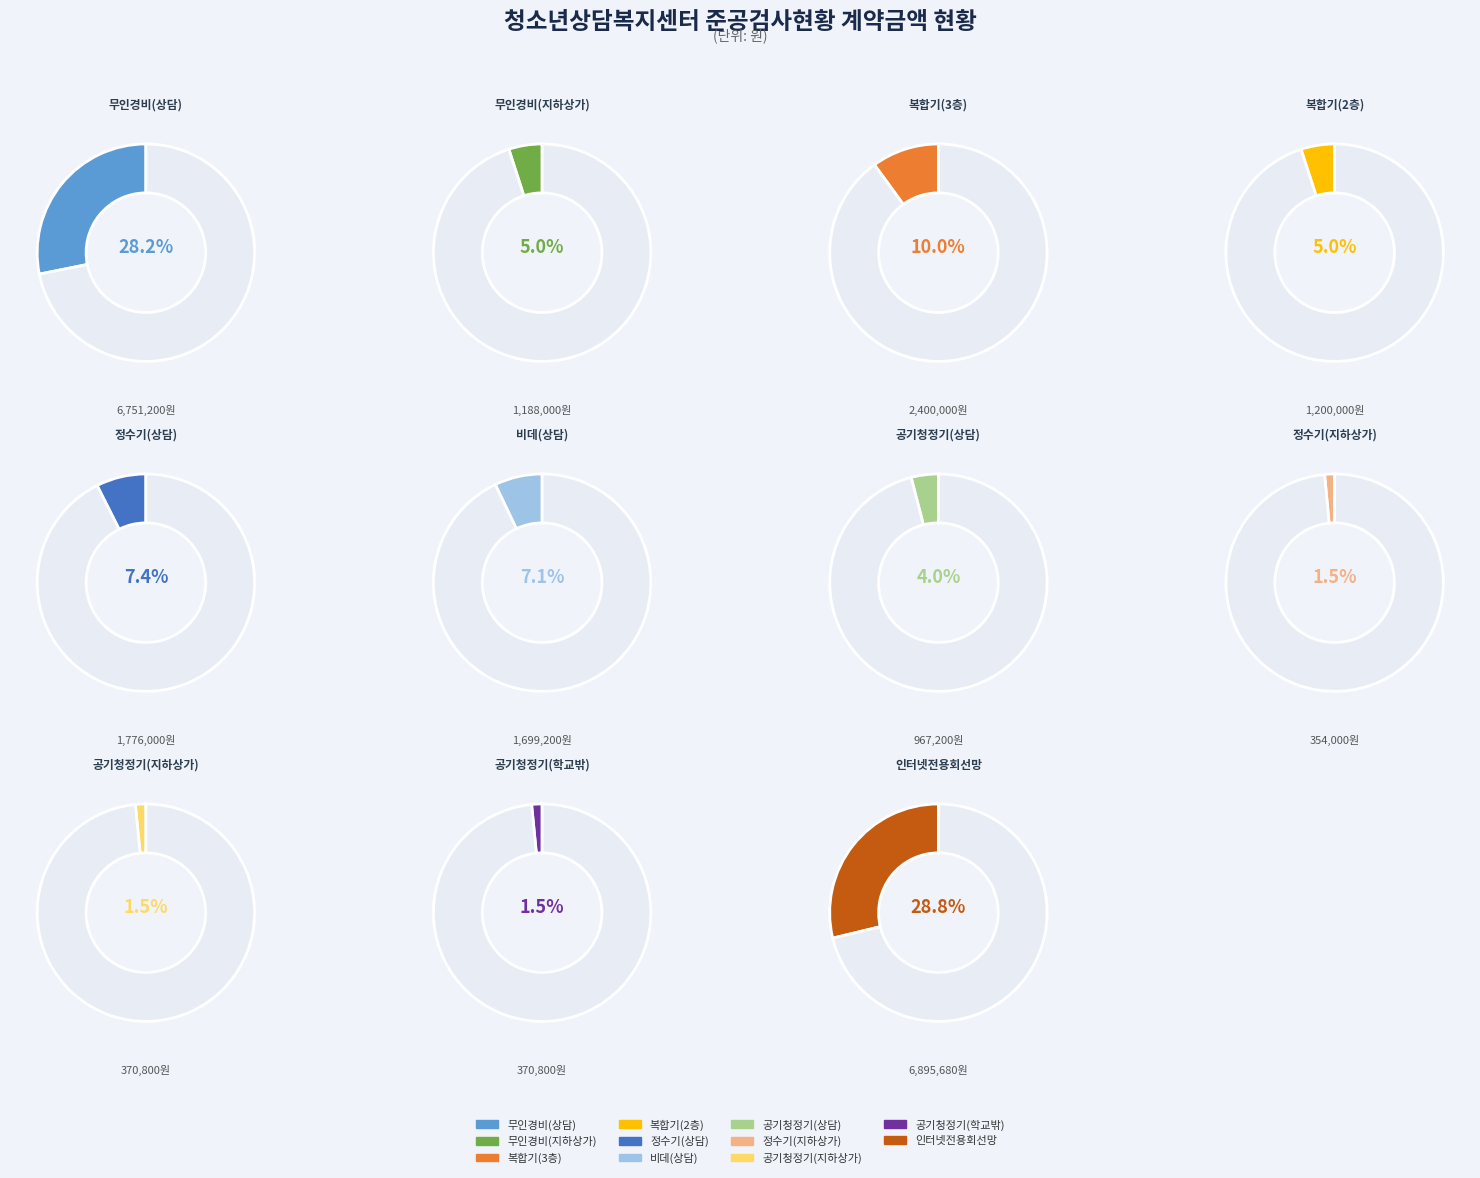

What percentage is the 중앙지하상가 청소년자립문화공간 무인경비용역 계약 slice, to the nearest percent?

5%